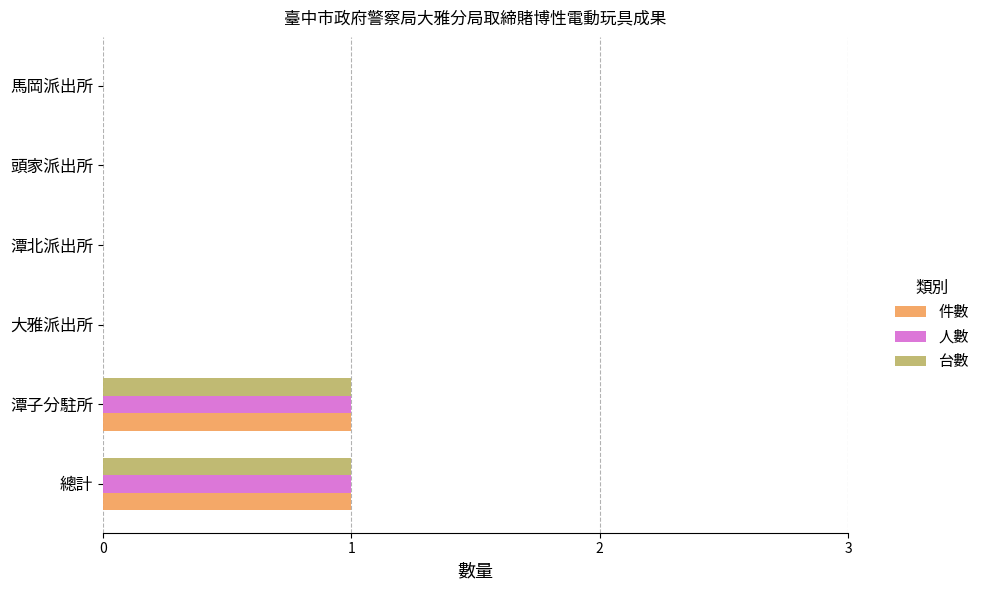

Is the value of 台數 at 頭家派出所 greater than the value of 件數 at 總計?

No